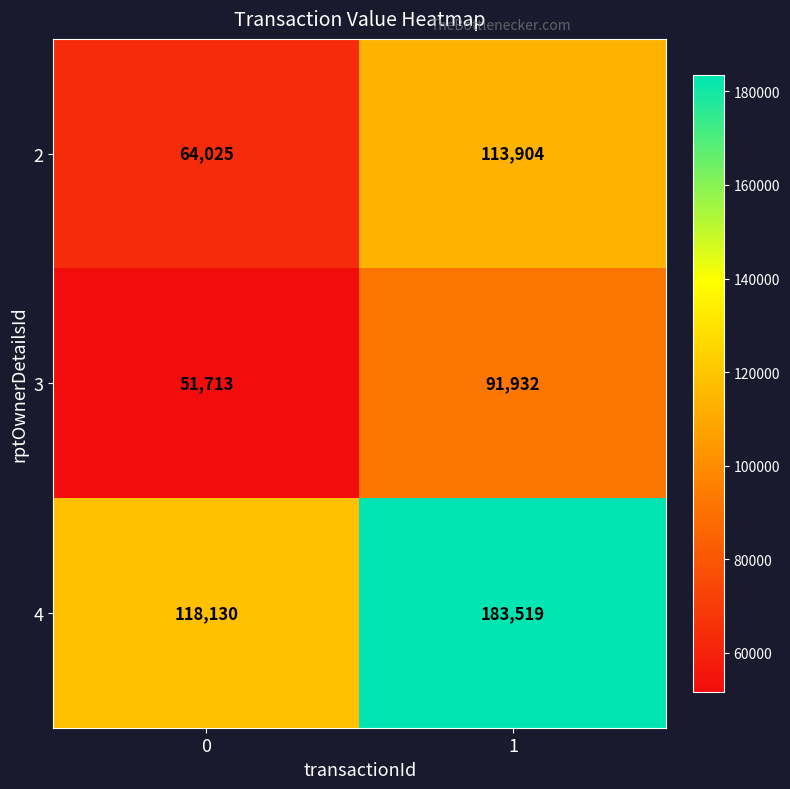

Rank the series by their maximum value, from highest to lowest.

4, 2, 3